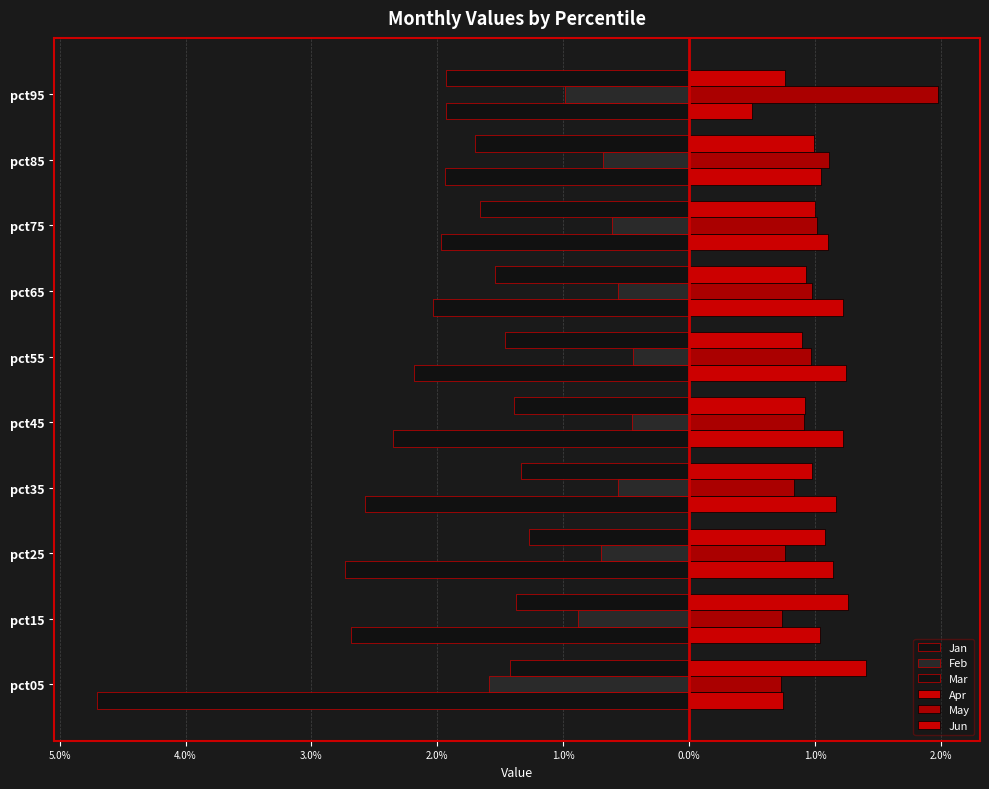

How many values in the Apr series are below 1?

2